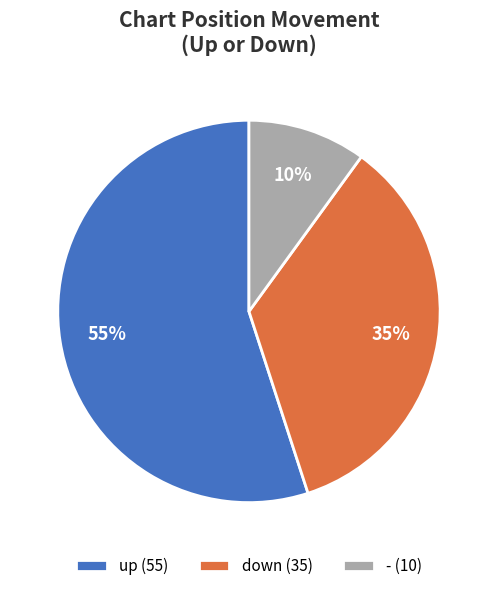

What is the ratio of the value at down to the value at up?

0.6